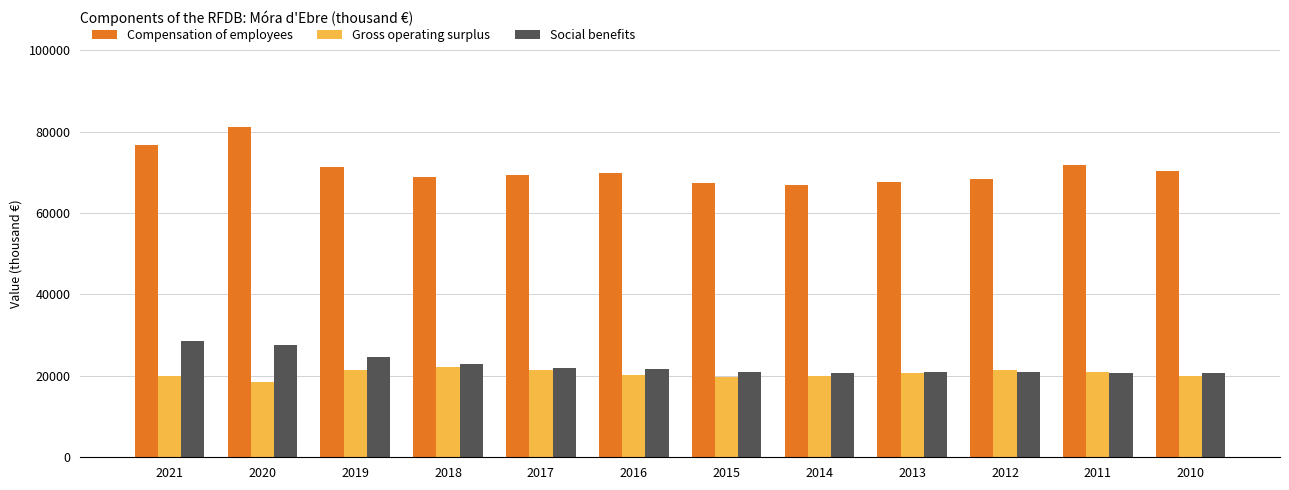

True or false: Gross operating surplus has a value of 19952 at 2021.

True